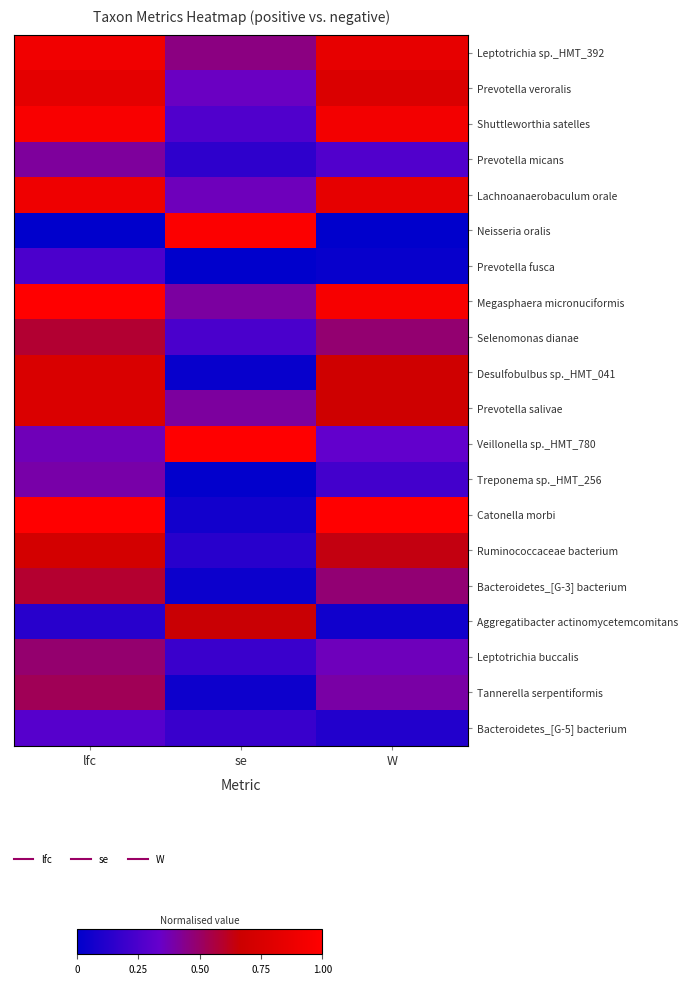

What is the total value across all series at W?

10.0